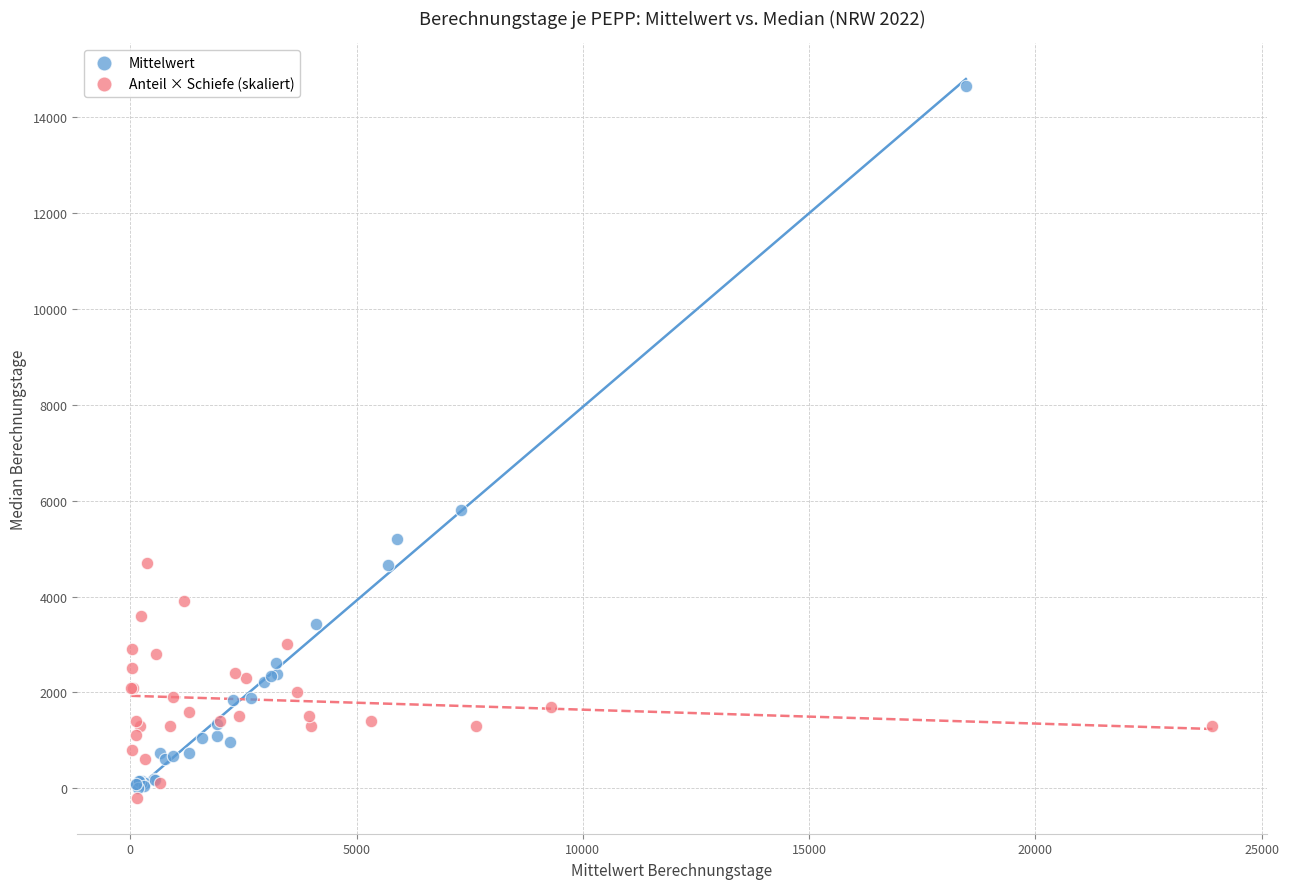

Which series reaches the maximum Y coordinate?

Mittelwert